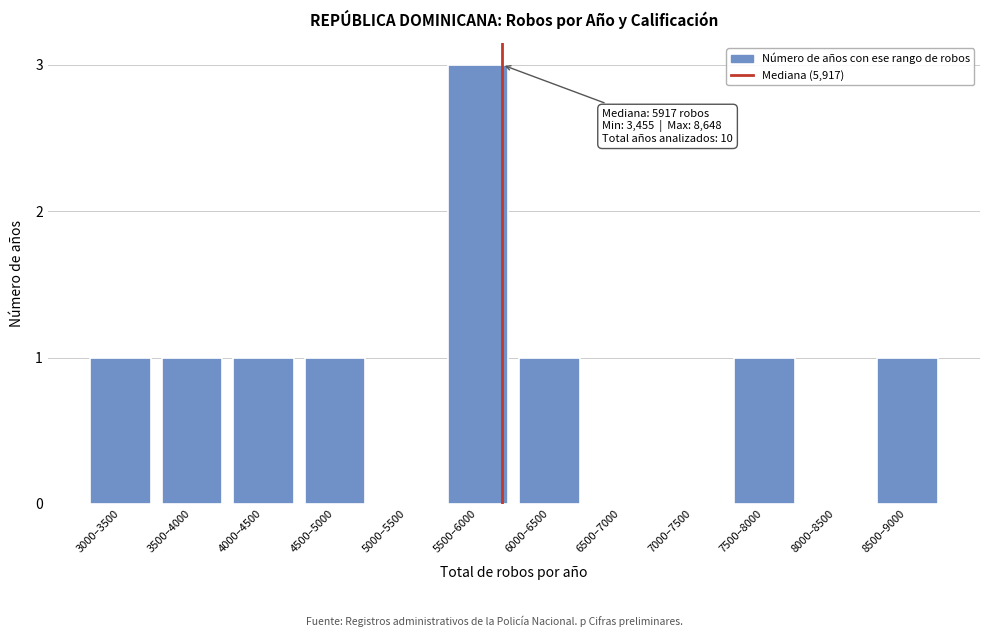

Reading left to right, what are all the values shown in this chart?

3000–3500=1	3500–4000=1	4000–4500=1	4500–5000=1	5000–5500=0	5500–6000=3	6000–6500=1	6500–7000=0	7000–7500=0	7500–8000=1	8000–8500=0	8500–9000=1